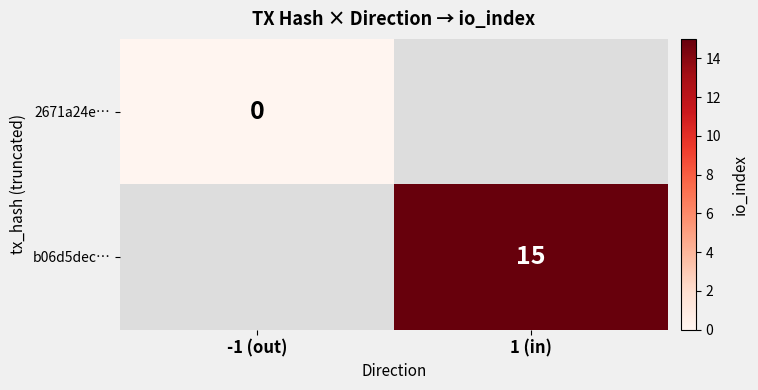

At how many categories does at least one series exceed 10?

1